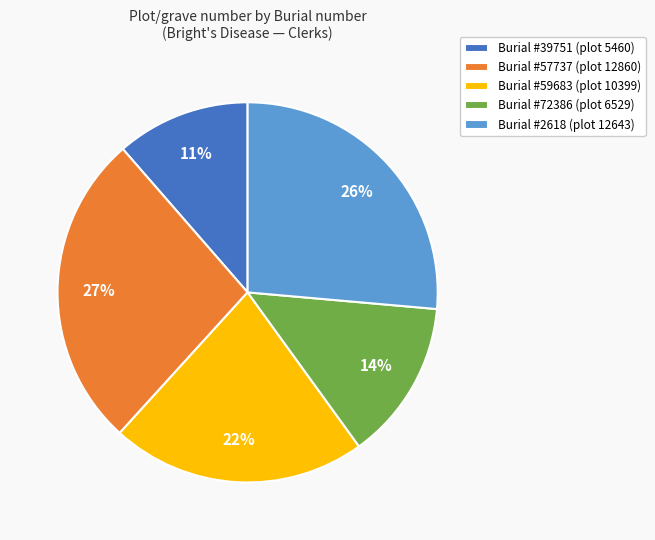

Is the sum of Burial #39751 (plot 5460) and Burial #2618 (plot 12643) greater than half?

No